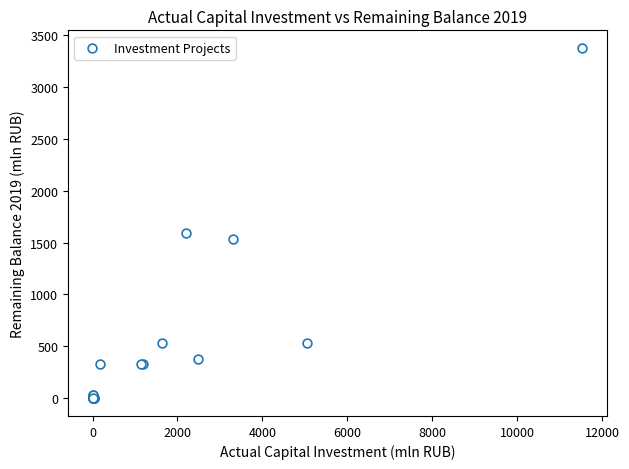

What Y value in the scatter plot is closest to 1686?

1594.0